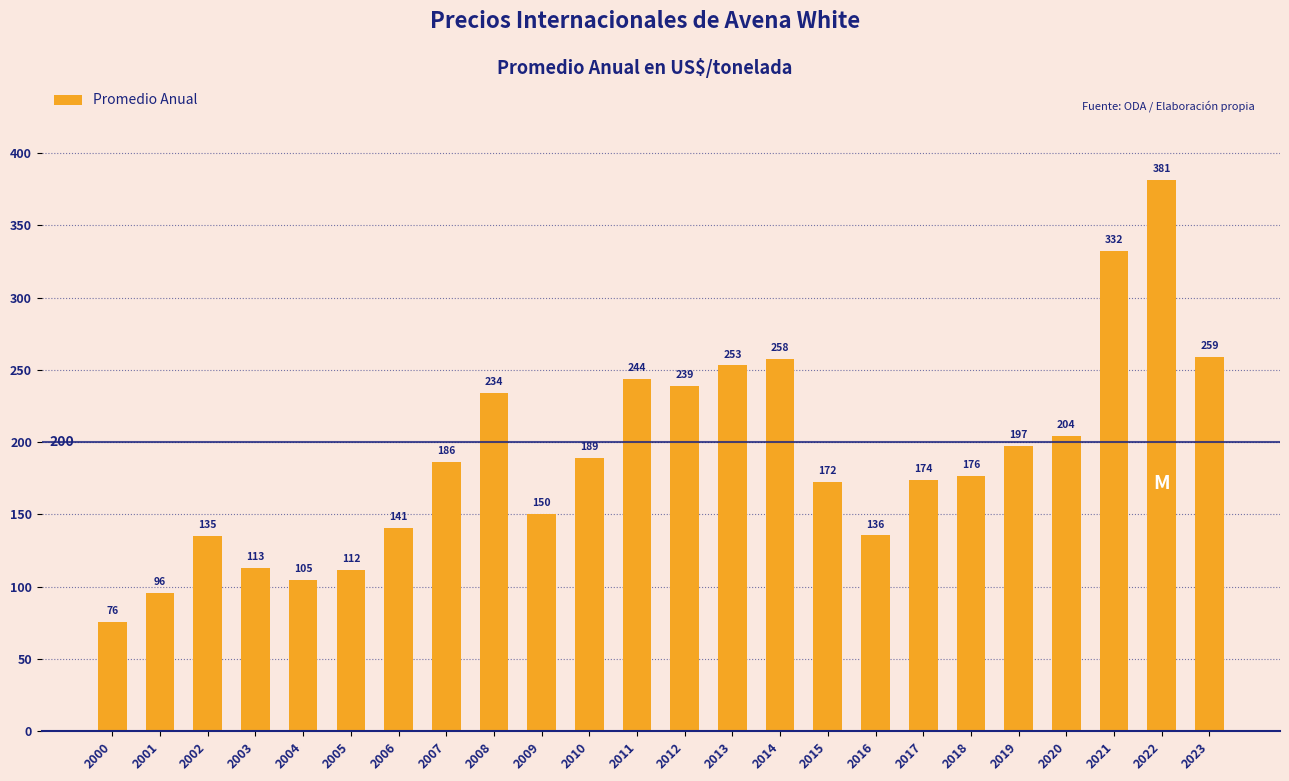

What is the value of the 16th bar from the left?

172.2